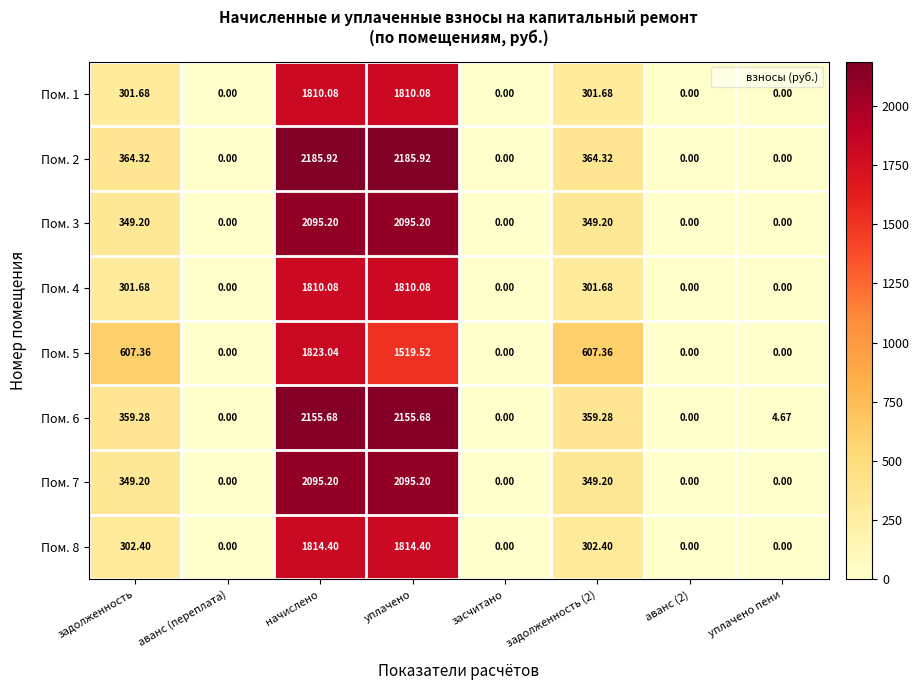

Where does the Пом. 7 series first go above 349?

задолженность